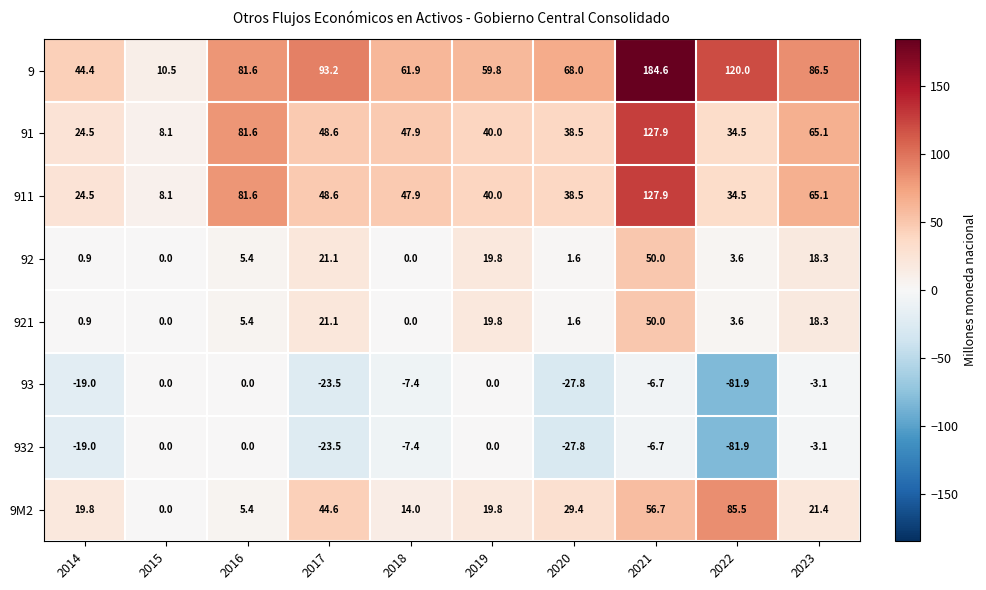

What is the difference between the 911 values at 2020 and 2023?

26.6